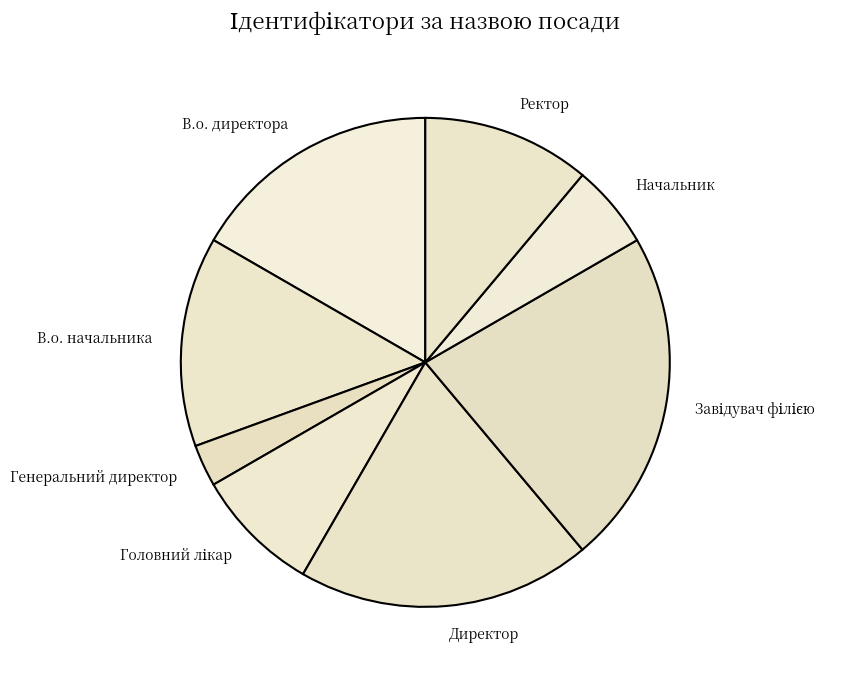

True or false: В.о. директора accounts for 17% of the total.

True